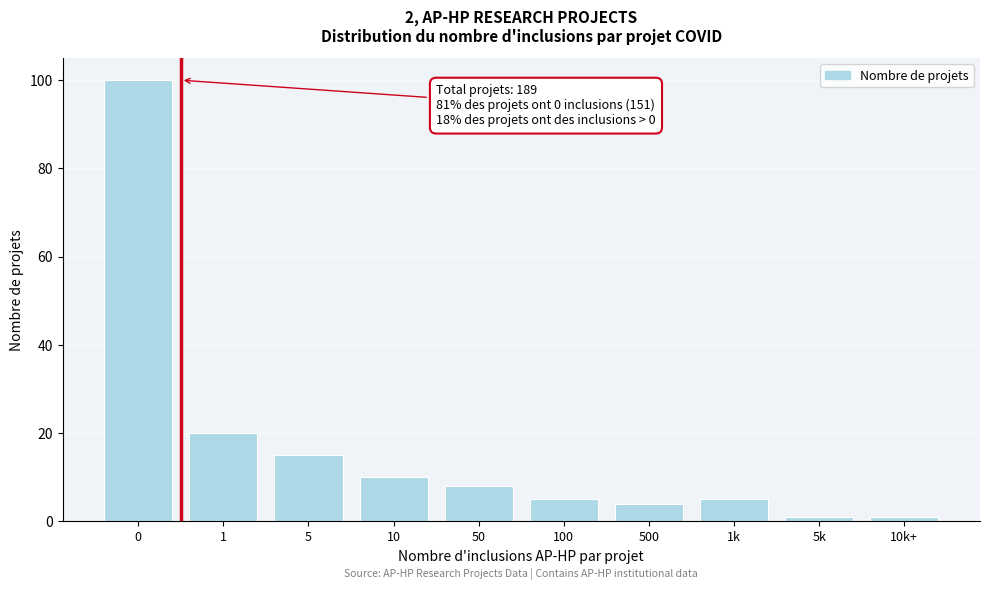

Reading left to right, list all the values displayed in this chart.

100	20	15	10	8	5	4	5	1	1